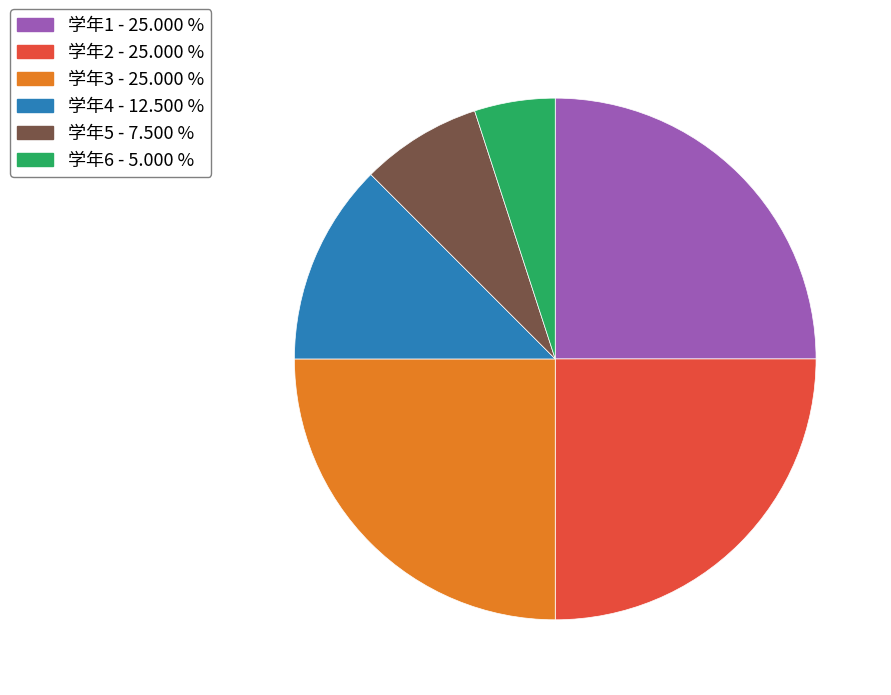

Is there any slice that represents more than half of the pie?

No